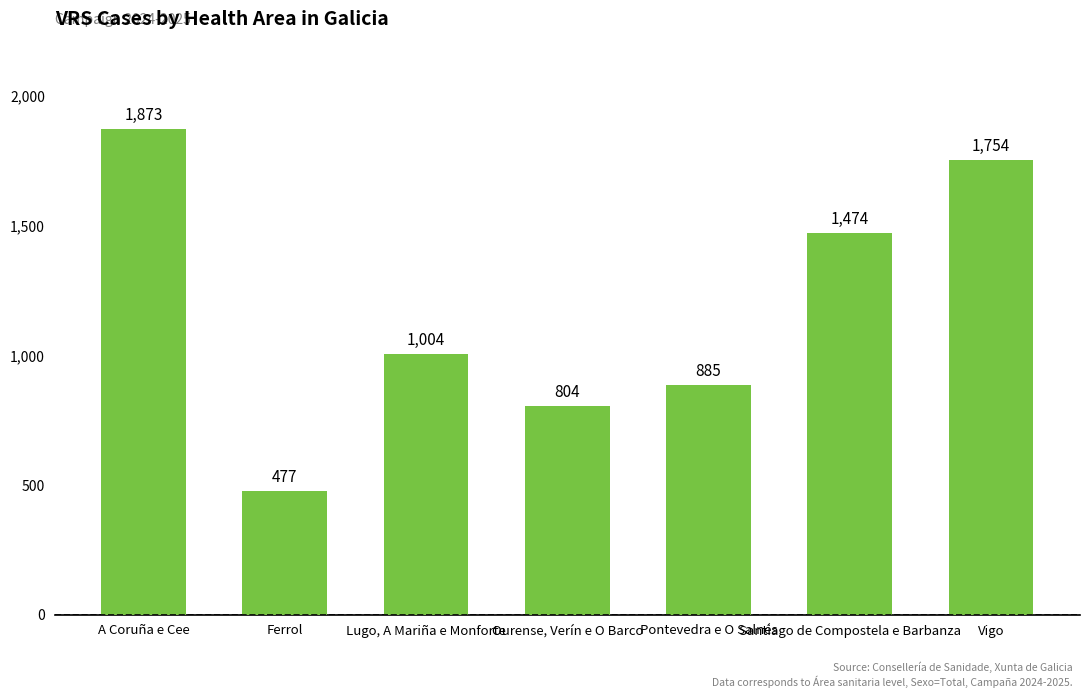

Reading left to right, extract all data points from this chart.

1873	477	1004	804	885	1474	1754